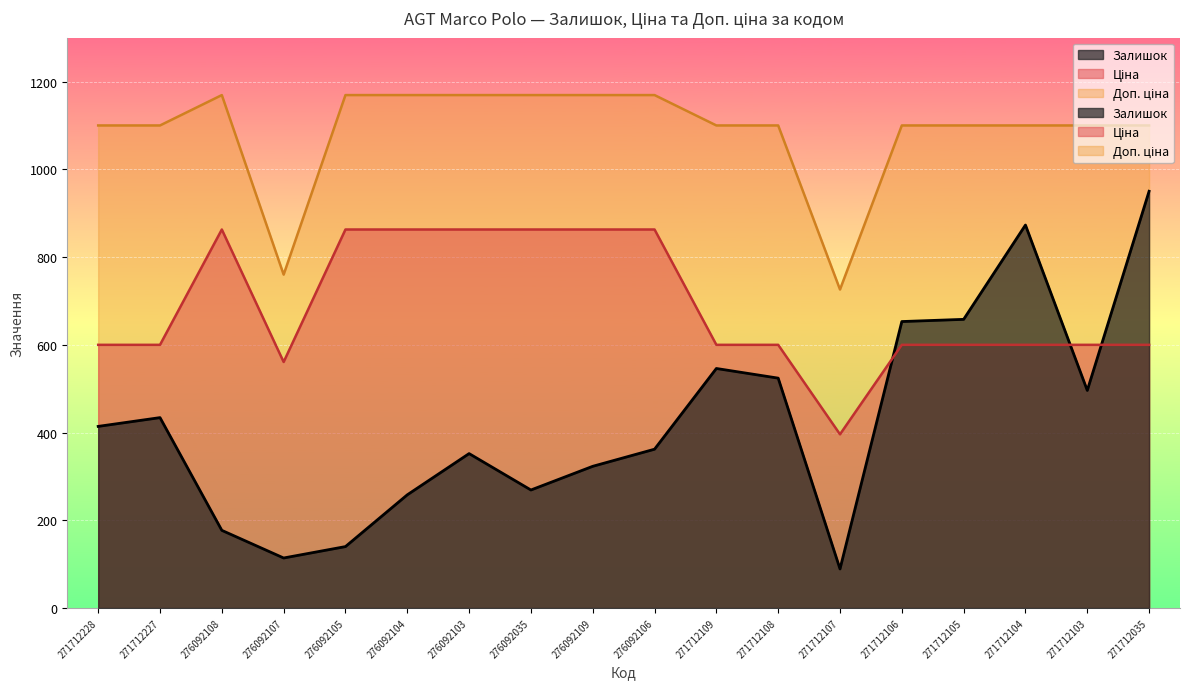

What is the label of the 16th point from the left?

271712104